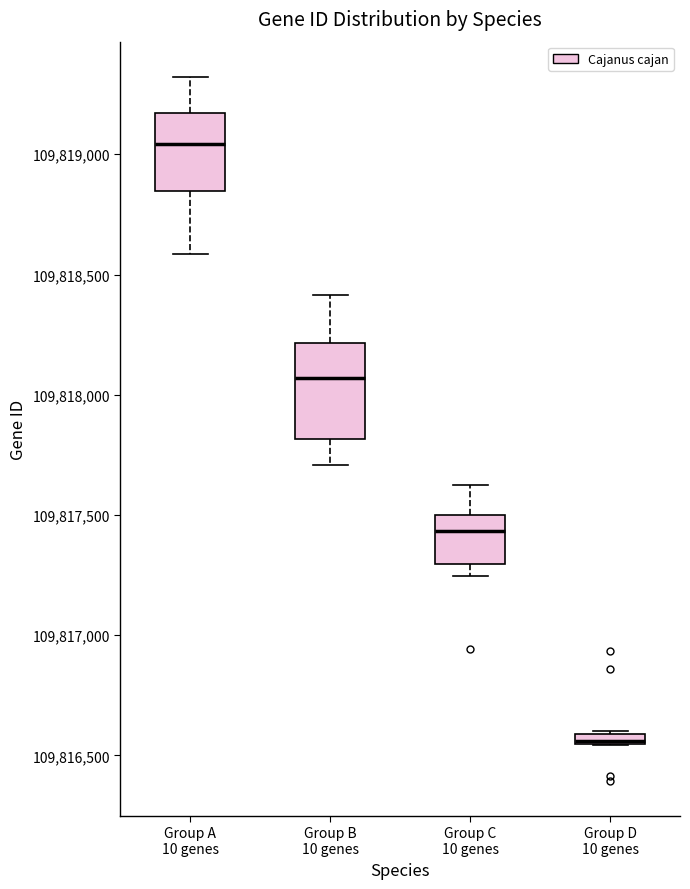

Where is the lower edge of the box for Group D 10 genes on the y-axis? The values are not printed on the chart, so give them approximately, as read against the axis.

109816550